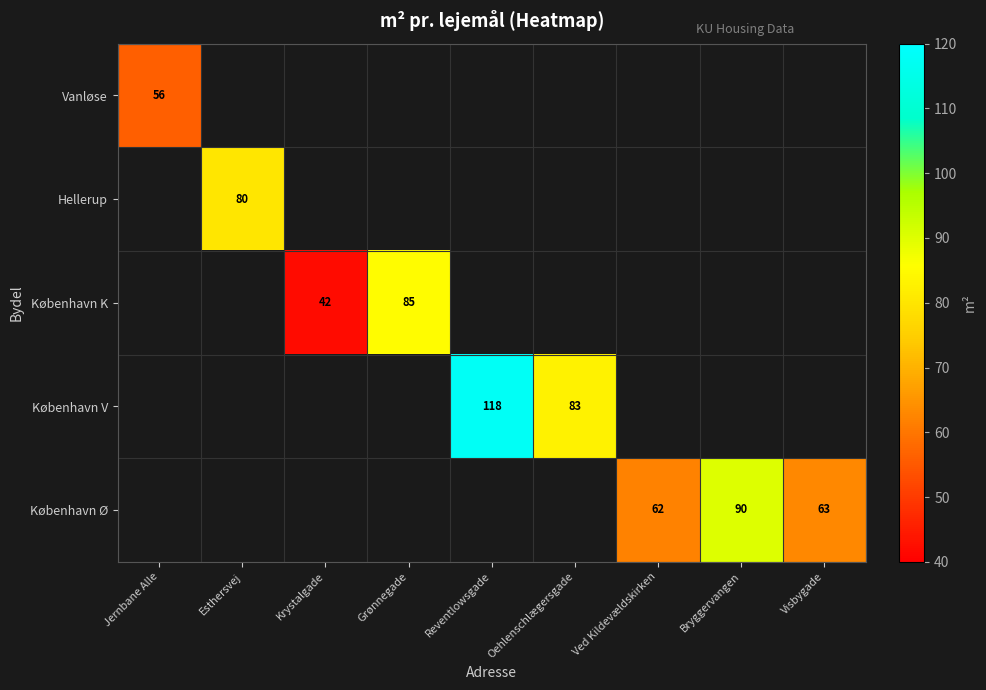

At how many categories does at least one series exceed 57?

7